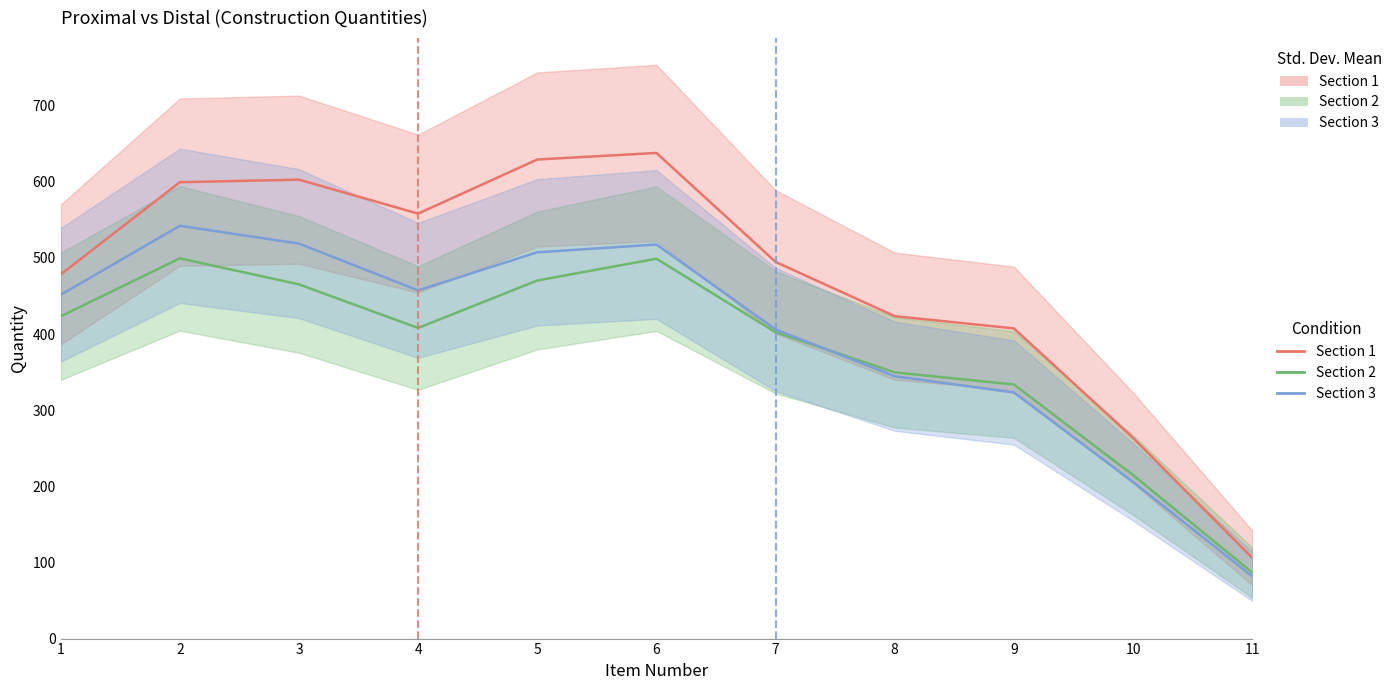

Which series has the largest range (max minus min)?

Section 1